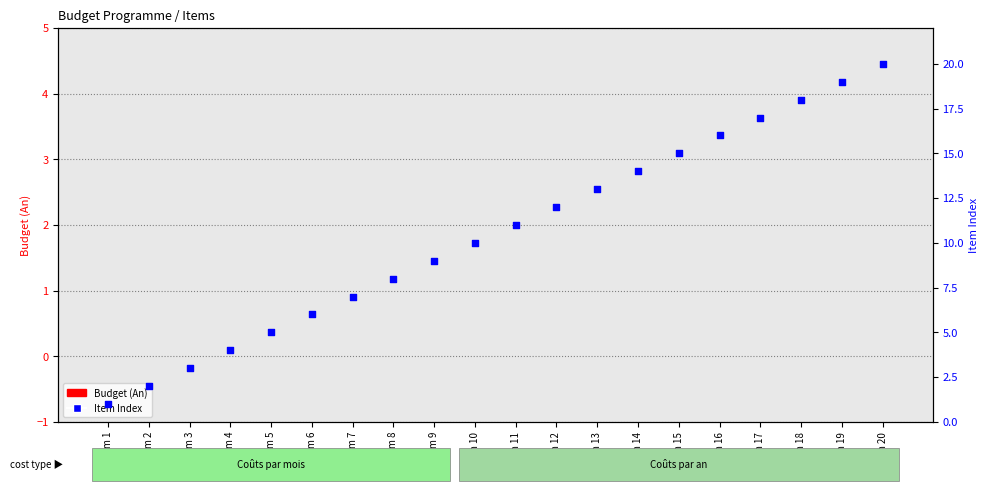

Which series contains the highest Y value?

Item Index